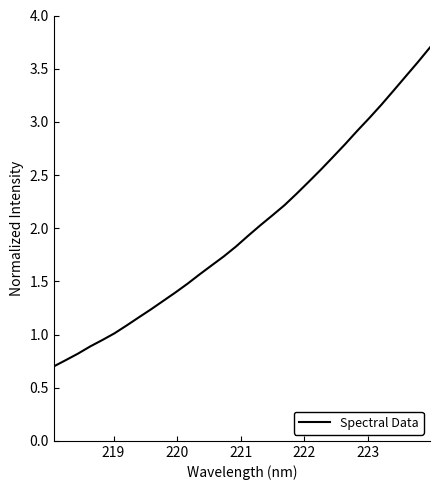

What is the maximum value shown in the chart?

3.7